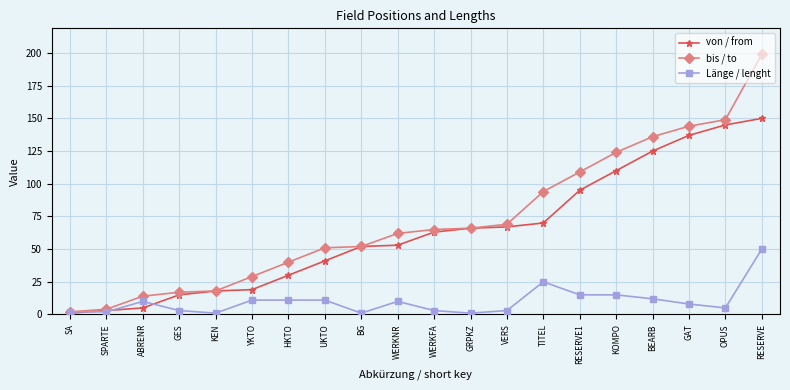

What is the total value across all series at TITEL?

189